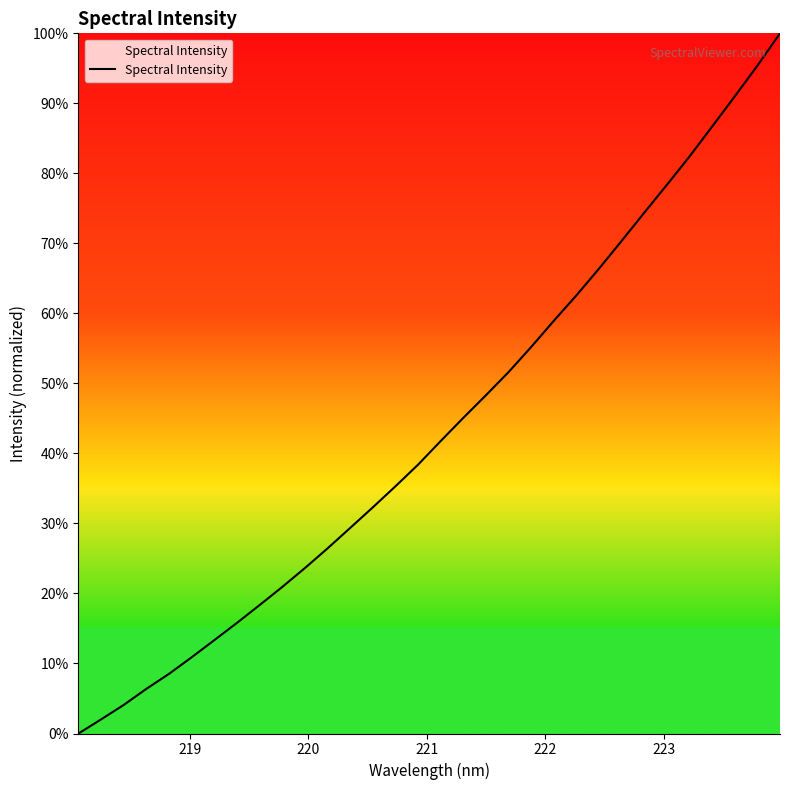

Does the chart display data point markers on the line(s)?

No